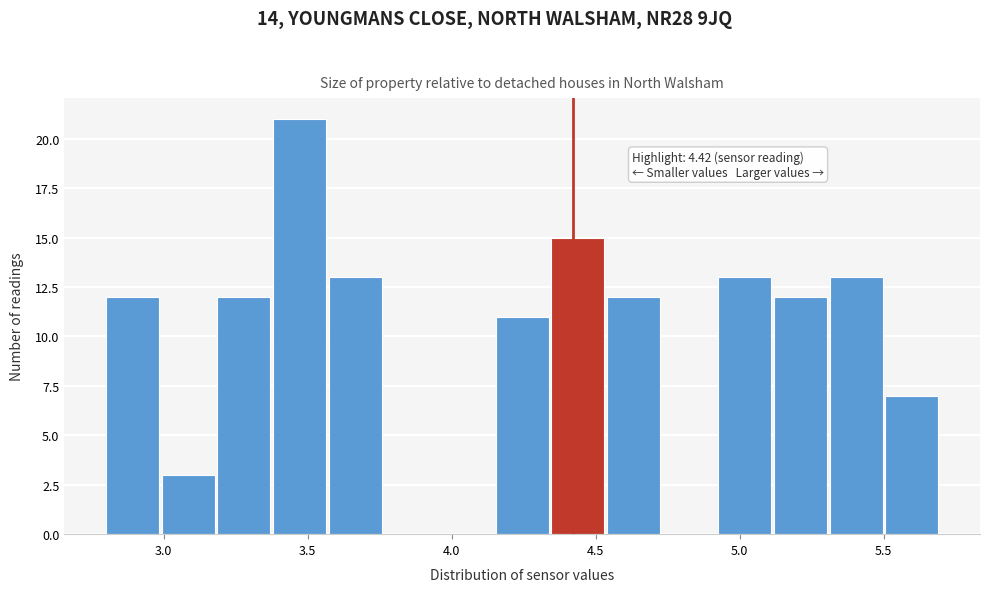

Read against the x-axis, roughly where is the centre of the tallest bar?

3.45